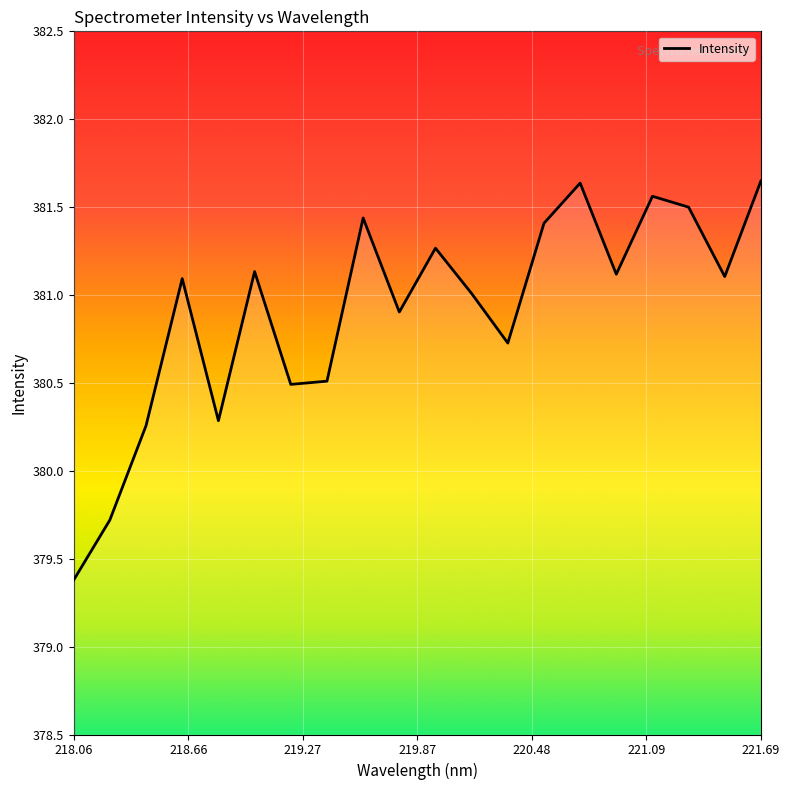

What is the smallest value displayed?

379.4